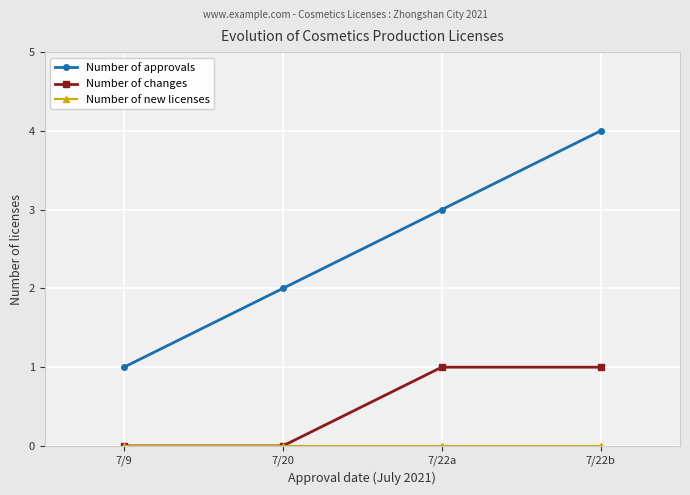

Rank the categories by Number of approvals value from lowest to highest.

7/9, 7/20, 7/22a, 7/22b